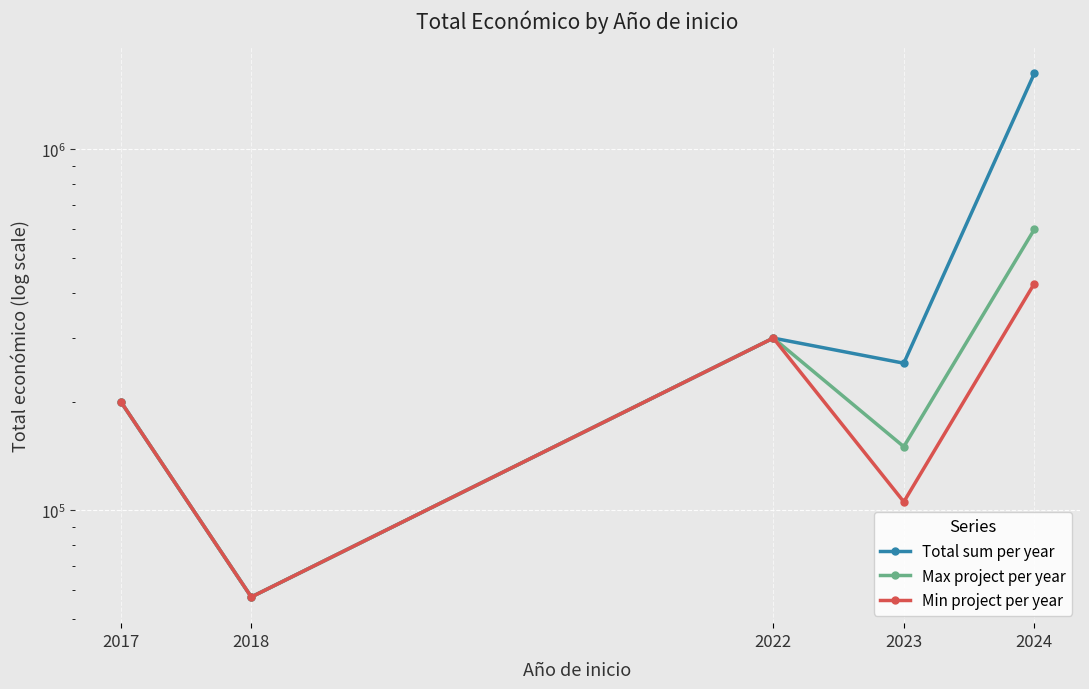

How many values in the Total sum per year series are below 255516?

2